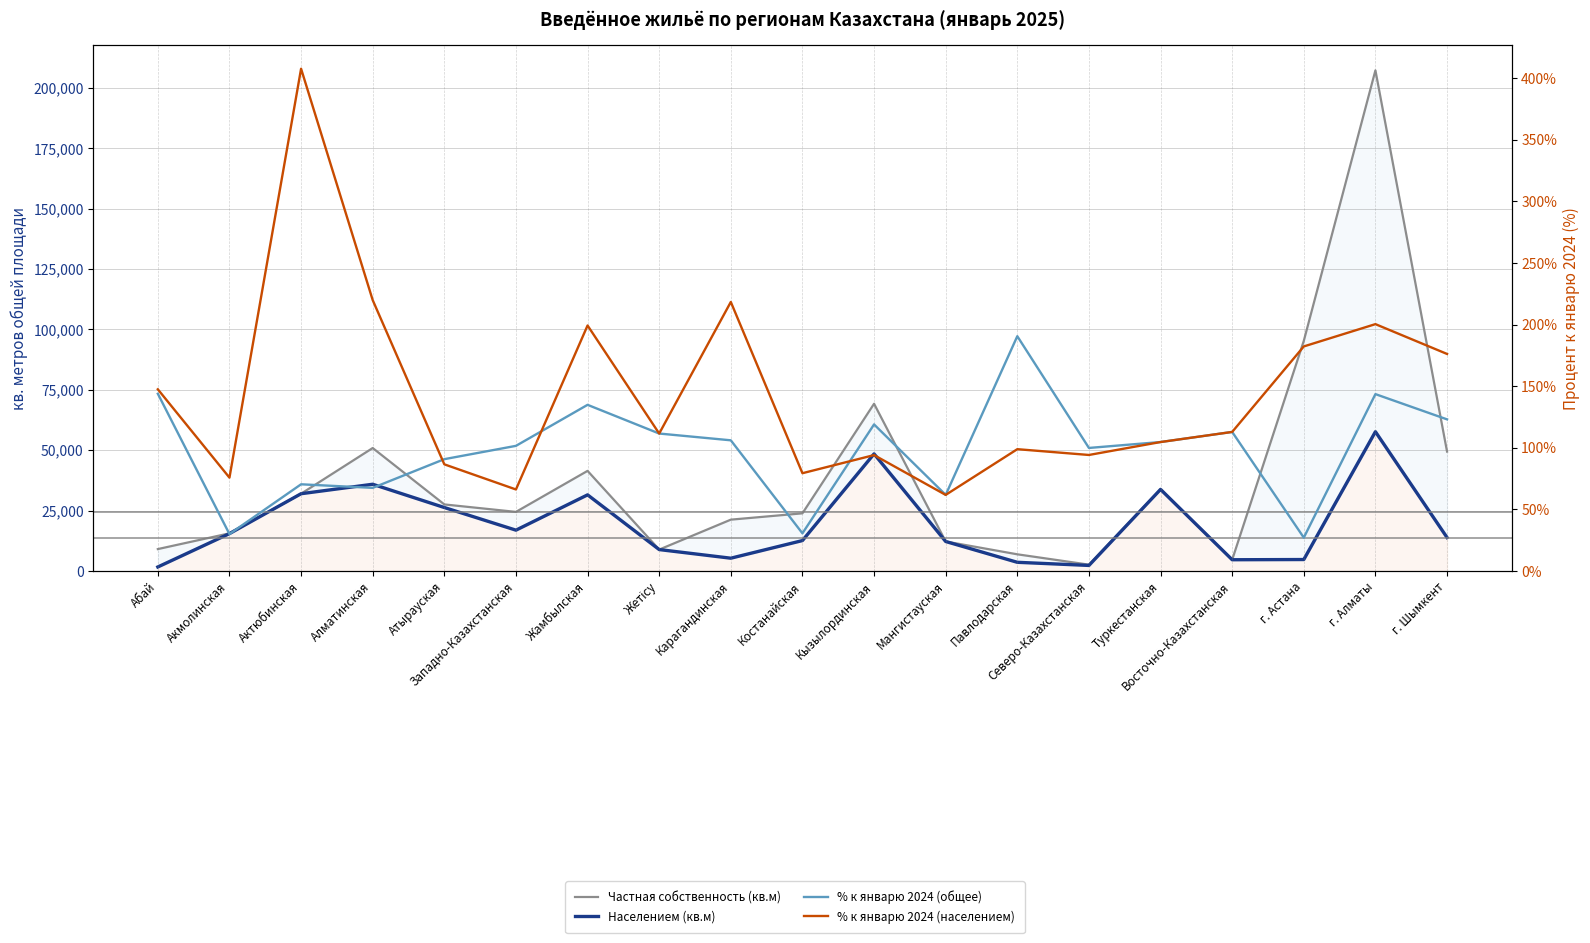

True or false: % к январю 2024 (населением) and Населением (кв.м) intersect in this chart.

False